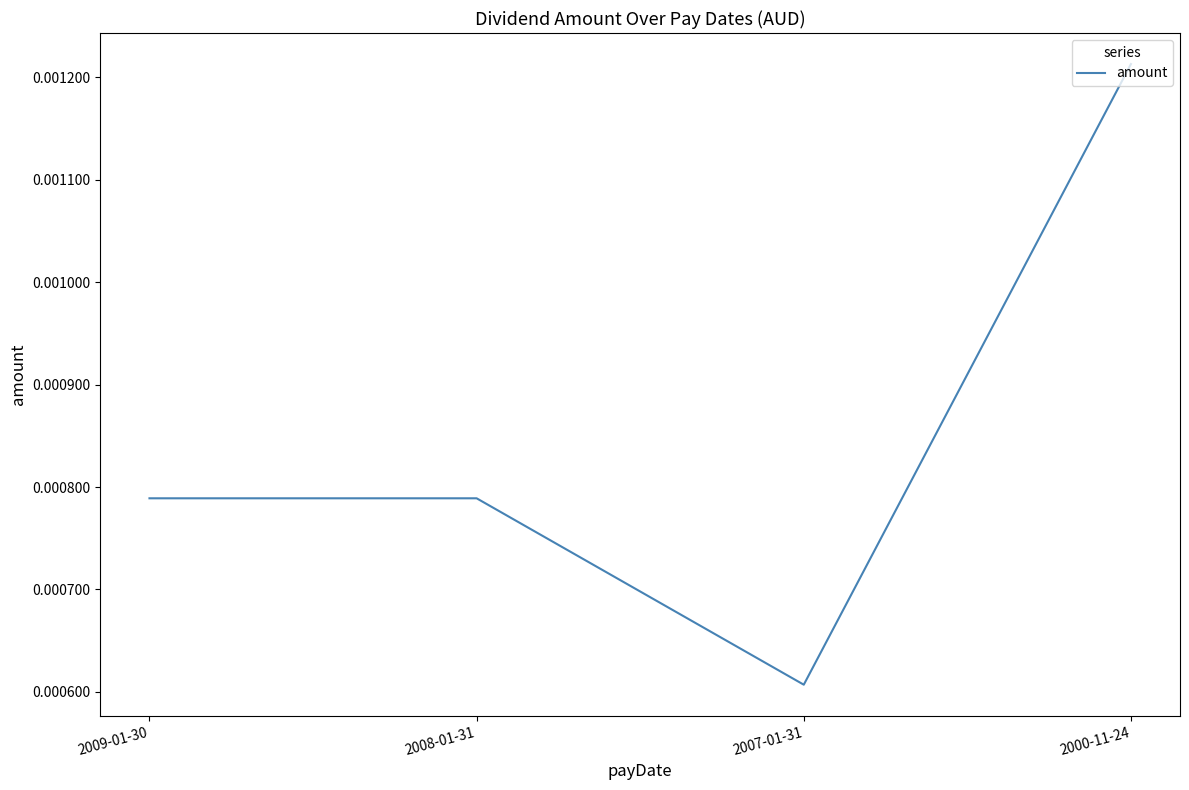

Between 2007-01-31 and 2008-01-31, which is larger?

2008-01-31